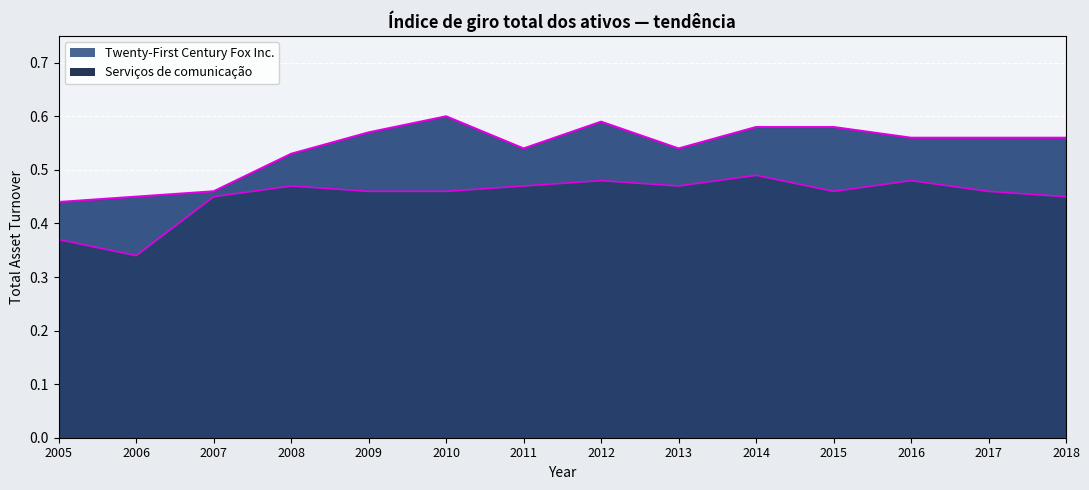

At which category does Serviços de comunicação reach its first local valley?

2006